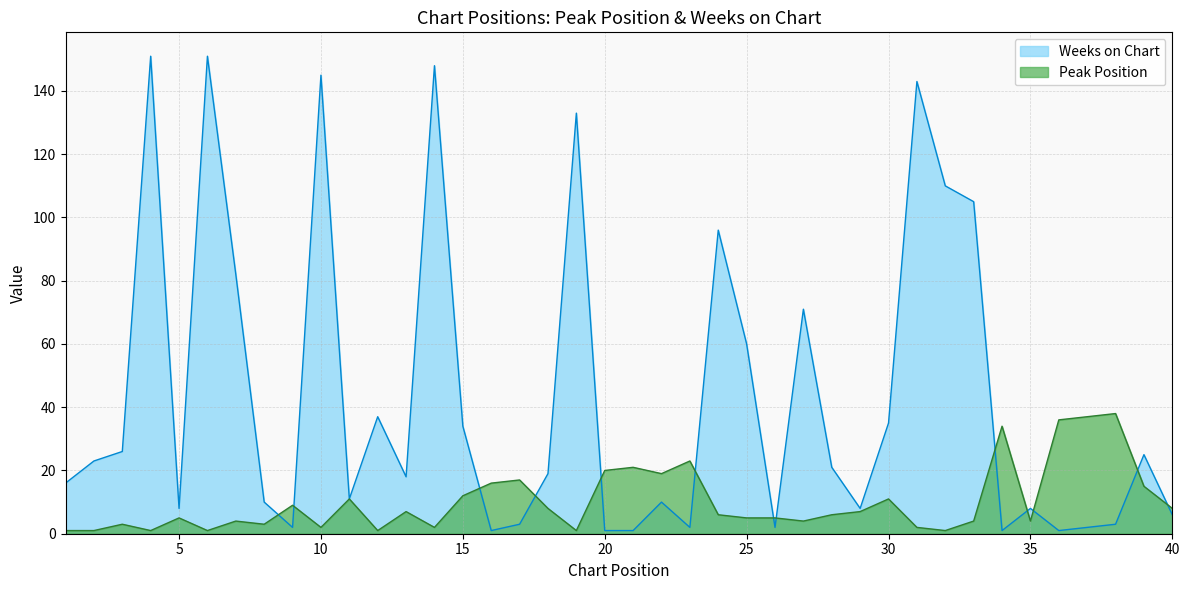

What is the sum of all Peak Position values?

411